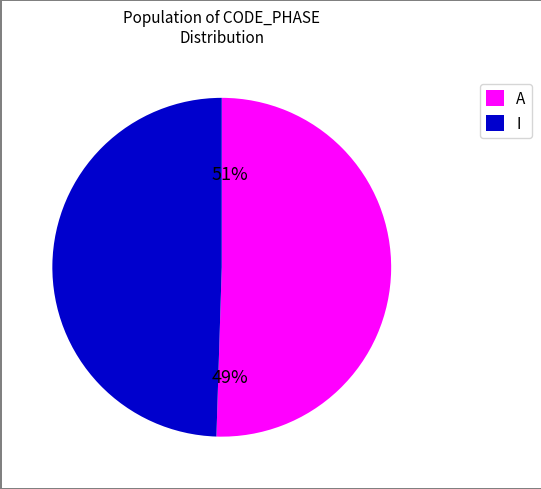

Does 66 account for over 50% of the chart?

No